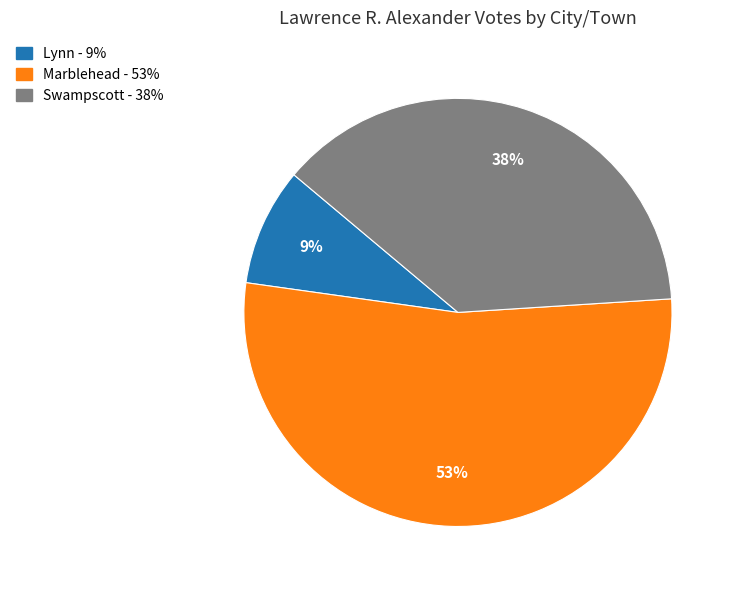

To the nearest percent, what is the combined percentage of Marblehead and Lynn?

62%